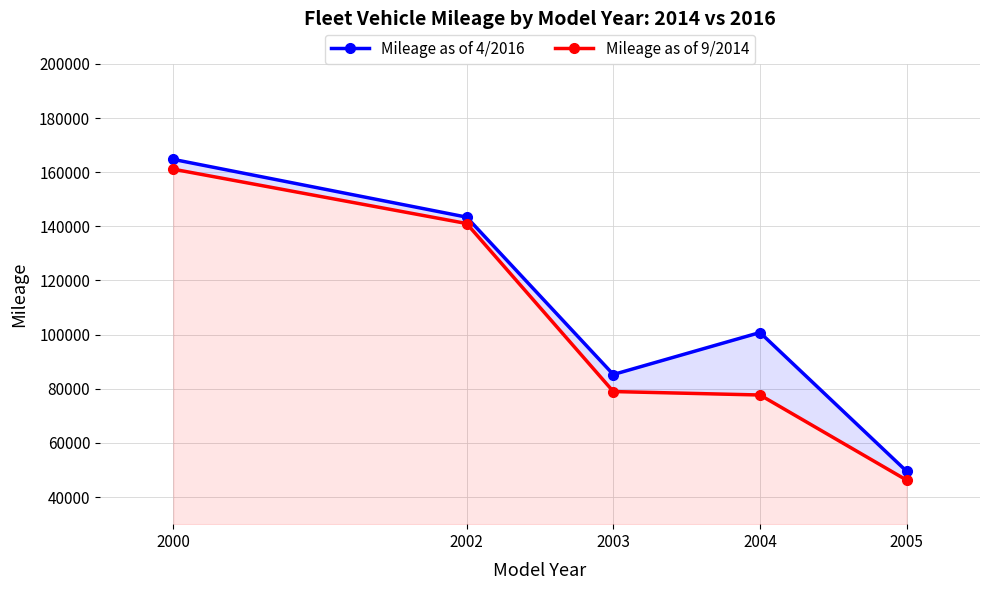

What is the difference between the maximum and minimum values in the Mileage as of 4/2016 series?

115212